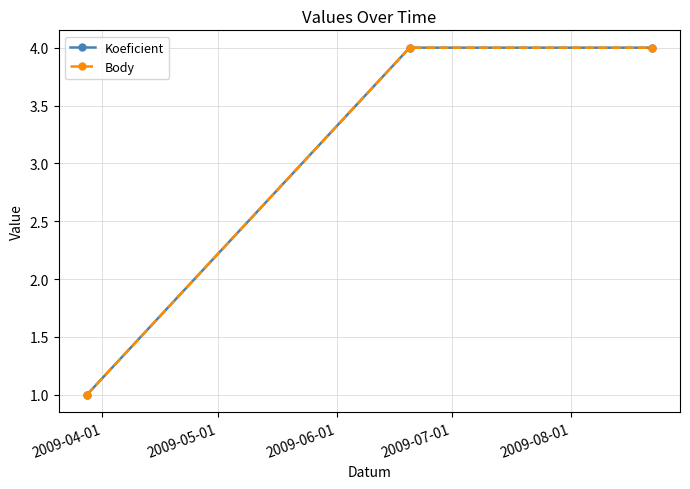

How many Koeficient values are between 1 and 4?

3